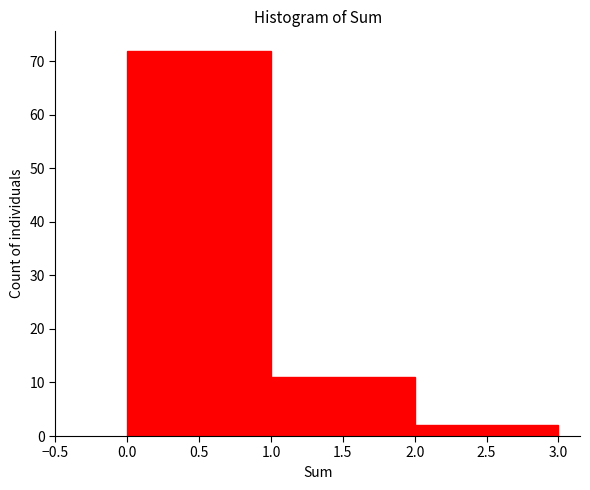

What is the height of the bar covering 0.0 to 1.0 on the x-axis? The values are not printed on the chart, so give them approximately, as read against the axis.

72